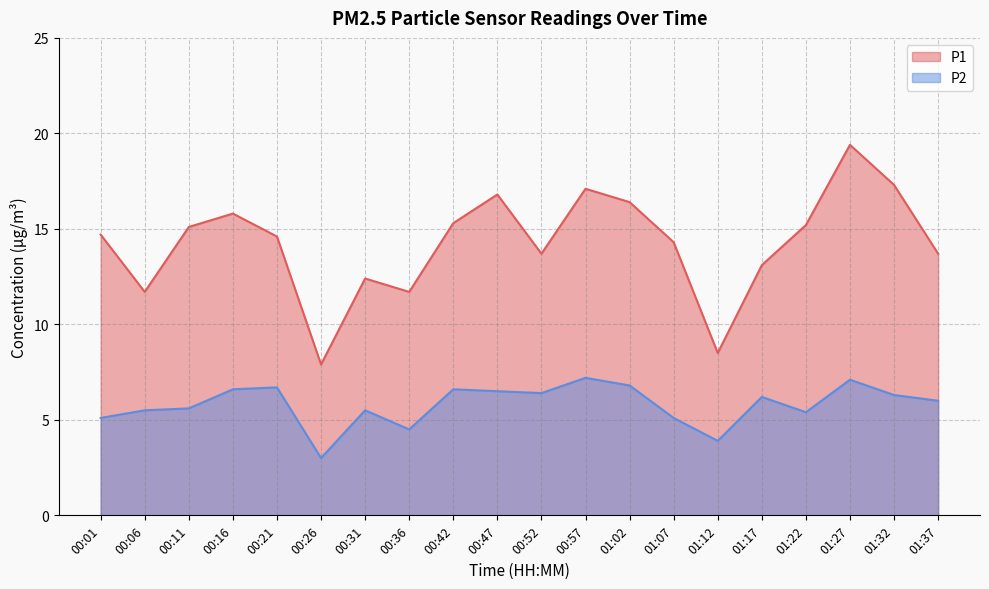

How many categories are shown in the chart?

20